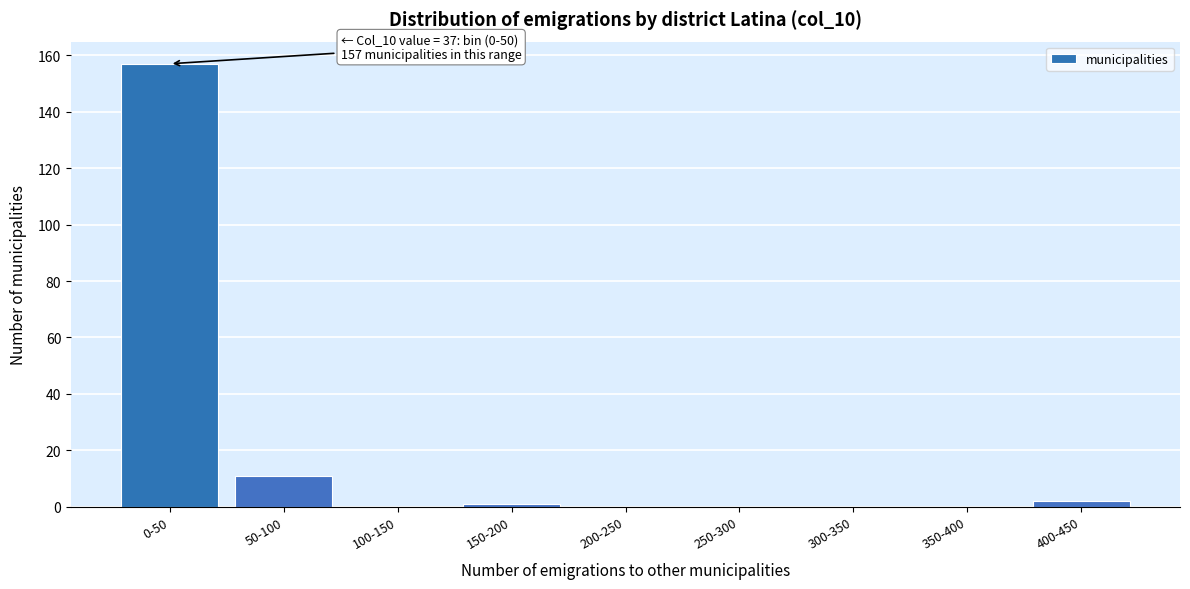

Reading right to left, transcribe all the data shown in this chart.

400-450=2	350-400=0	300-350=0	250-300=0	200-250=0	150-200=1	100-150=0	50-100=11	0-50=157